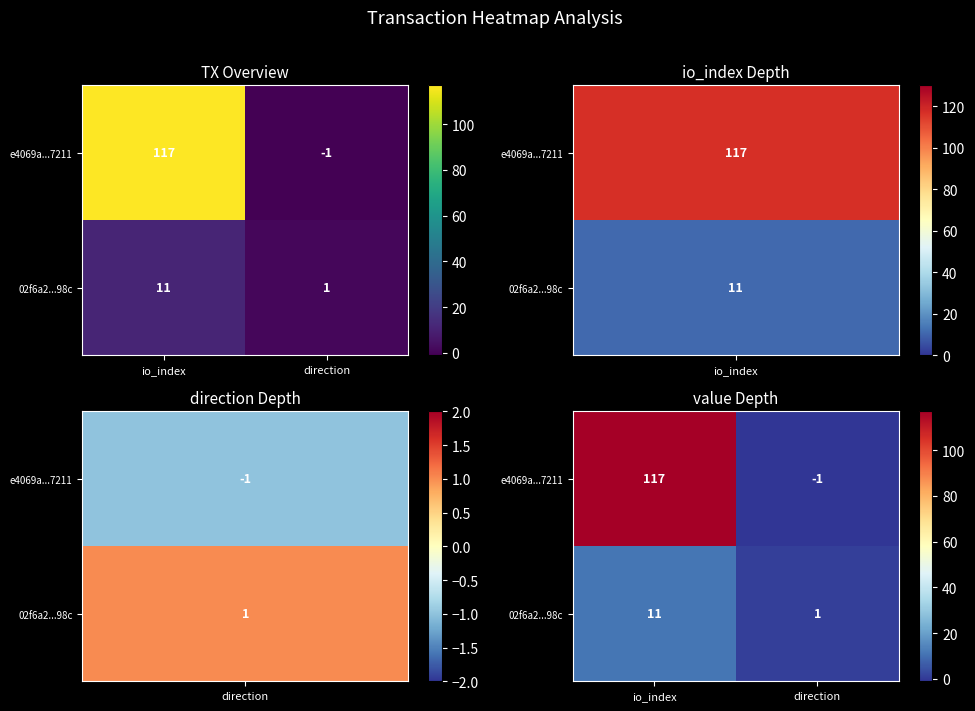

Is it true that e4069a...7211 equals 73 at io_index?

False